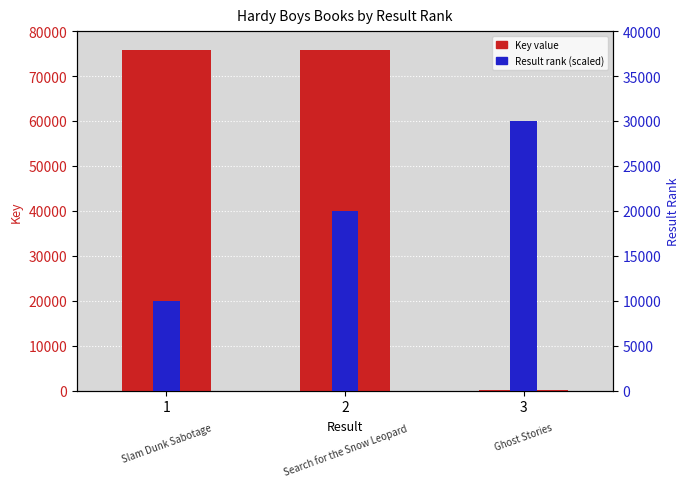

What is the value of the Key value bar at the 3rd from the left?

255